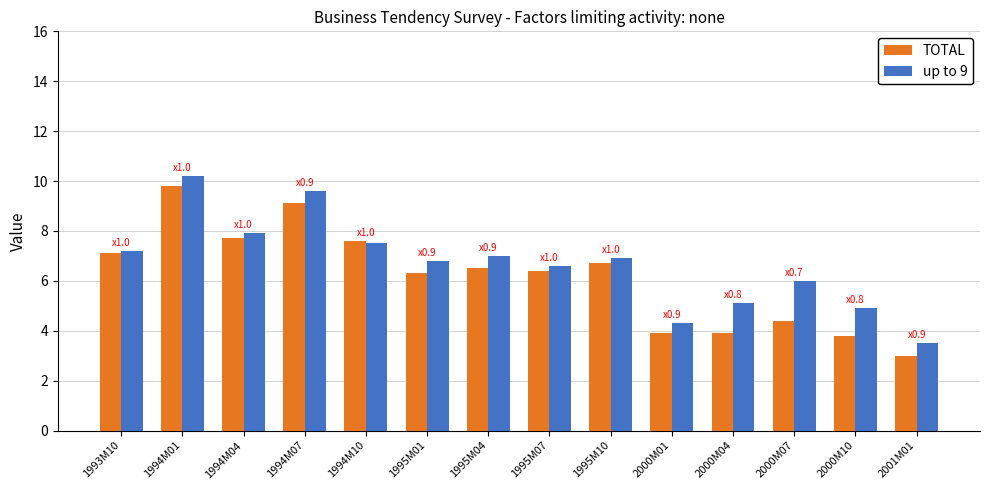

Which category has the highest value in the TOTAL series?

1994M01